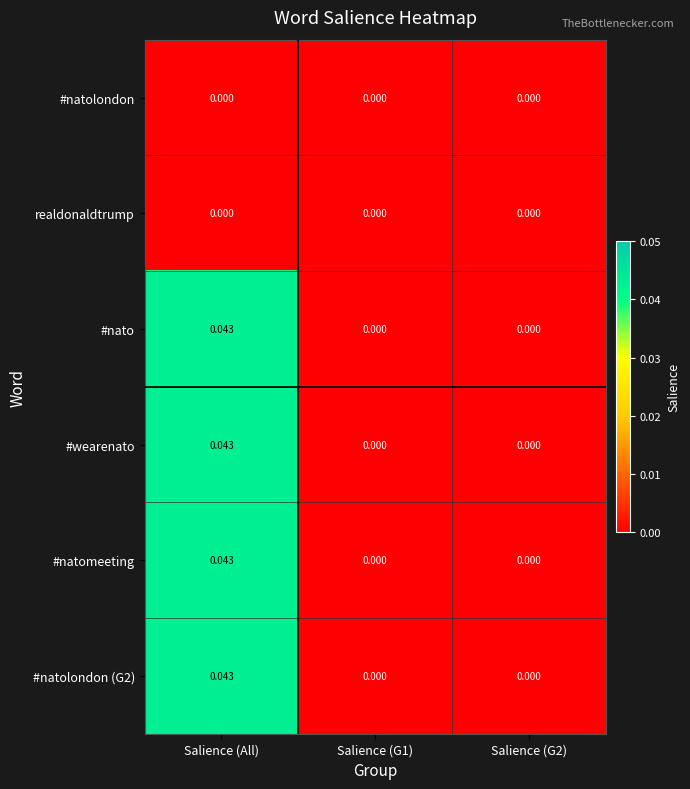

At which category is the sum across all series the highest?

Salience (All)